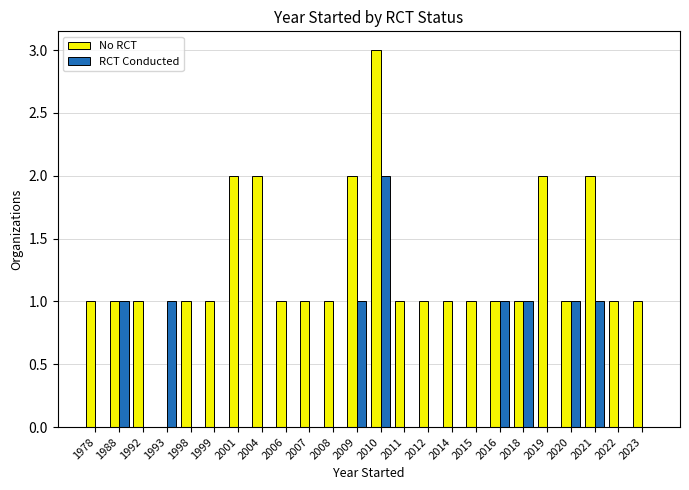

What are all the series names shown in the legend?

No RCT, RCT Conducted